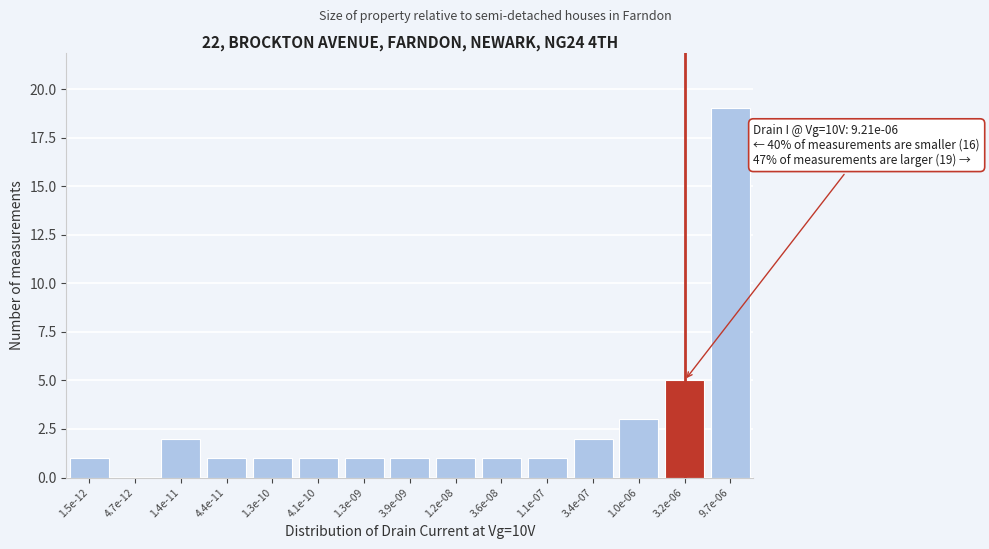

Reading right to left, list all the values displayed in this chart.

9.7e-06=19	3.2e-06=5	1.0e-06=3	3.4e-07=2	1.1e-07=1	3.6e-08=1	1.2e-08=1	3.9e-09=1	1.3e-09=1	4.1e-10=1	1.3e-10=1	4.4e-11=1	1.4e-11=2	4.7e-12=0	1.5e-12=1